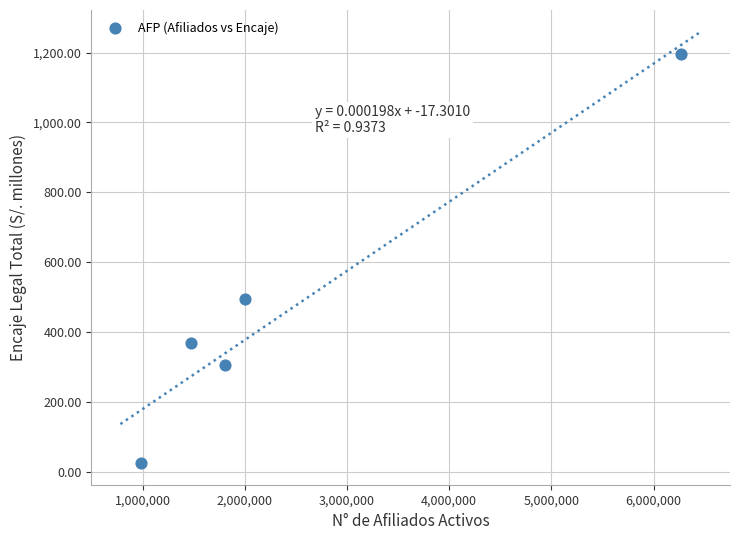

What Y value in the scatter plot is closest to 609?

496.2